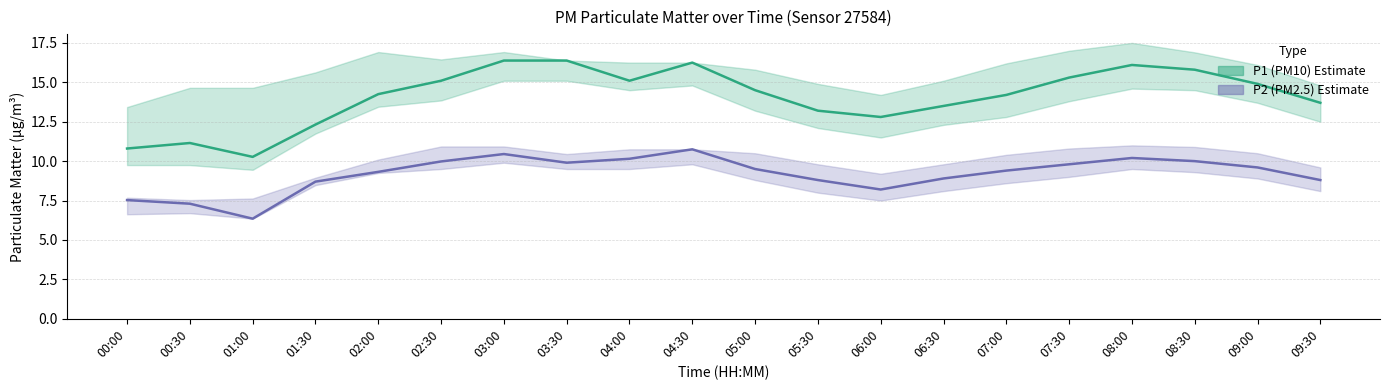

Which series has the widest spread of values?

P1 (PM10)